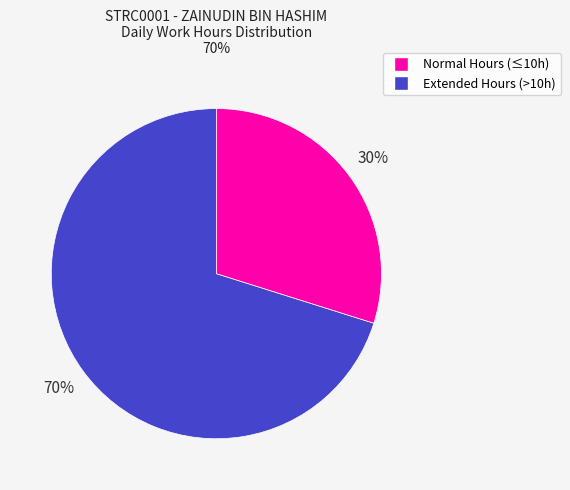

To the nearest percent, what is the average slice percentage?

50%